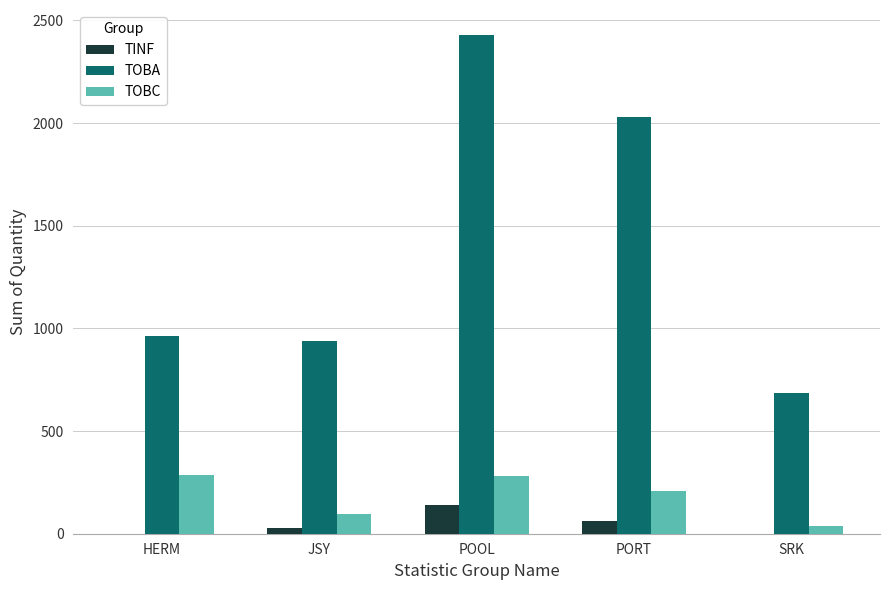

The TINF series shows 138 at POOL. True or false?

True